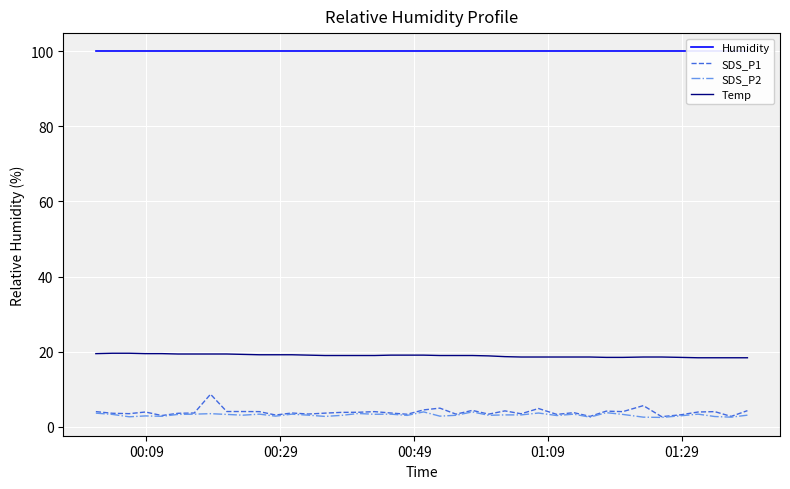

True or false: SDS_P2 and Temp cross at least once.

False